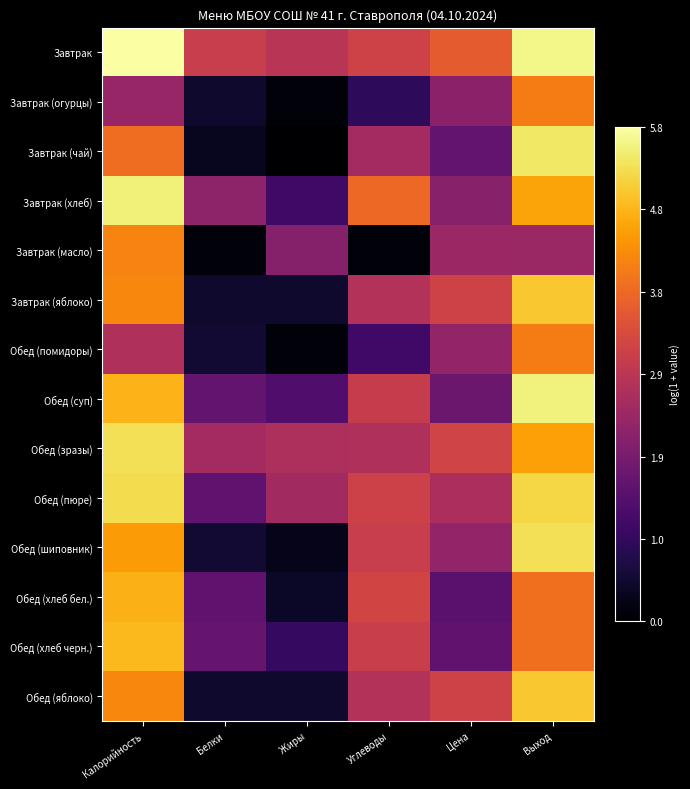

Reading left to right, transcribe all the data shown in this chart.

Завтрак: Калорийность=5.8	Белки=3.1	Жиры=2.9	Углеводы=3.2	Цена=3.6	Выход=5.6
Завтрак (огурцы): Калорийность=2.4	Белки=0.5	Жиры=0.1	Углеводы=0.9	Цена=2.2	Выход=4.1
Завтрак (чай): Калорийность=3.9	Белки=0.3	Жиры=0.0	Углеводы=2.5	Цена=1.6	Выход=5.4
Завтрак (хлеб): Калорийность=5.5	Белки=2.2	Жиры=1.1	Углеводы=3.8	Цена=2.1	Выход=4.6
Завтрак (масло): Калорийность=4.2	Белки=0.1	Жиры=2.1	Углеводы=0.1	Цена=2.4	Выход=2.4
Завтрак (яблоко): Калорийность=4.3	Белки=0.5	Жиры=0.5	Углеводы=2.8	Цена=3.2	Выход=5.0
Обед (помидоры): Калорийность=2.7	Белки=0.5	Жиры=0.1	Углеводы=1.2	Цена=2.3	Выход=4.1
Обед (суп): Калорийность=4.8	Белки=1.6	Жиры=1.4	Углеводы=3.0	Цена=1.8	Выход=5.5
Обед (зразы): Калорийность=5.3	Белки=2.5	Жиры=2.7	Углеводы=2.7	Цена=3.2	Выход=4.6
Обед (пюре): Калорийность=5.3	Белки=1.6	Жиры=2.5	Углеводы=3.2	Цена=2.6	Выход=5.2
Обед (шиповник): Калорийность=4.5	Белки=0.5	Жиры=0.3	Углеводы=3.1	Цена=2.3	Выход=5.3
Обед (хлеб бел.): Калорийность=4.8	Белки=1.6	Жиры=0.4	Углеводы=3.2	Цена=1.5	Выход=3.9
Обед (хлеб черн.): Калорийность=4.9	Белки=1.7	Жиры=1.0	Углеводы=3.1	Цена=1.6	Выход=3.9
Обед (яблоко): Калорийность=4.3	Белки=0.5	Жиры=0.5	Углеводы=2.8	Цена=3.2	Выход=5.0